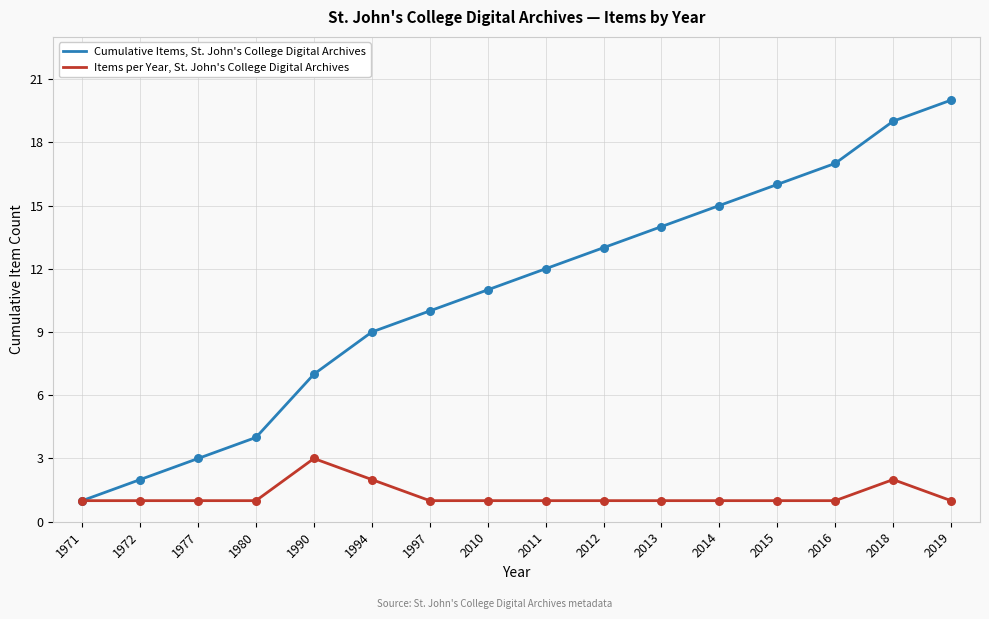

What are all the series names shown in the legend?

Cumulative Items, St. John's College Digital Archives, Items per Year, St. John's College Digital Archives